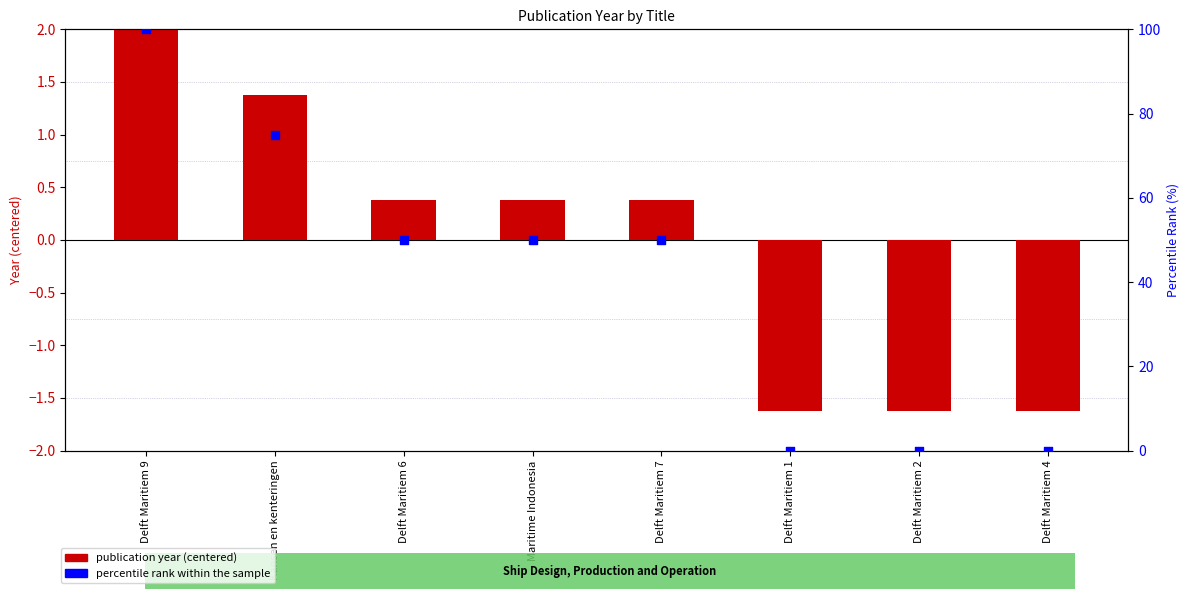

What are all the series names shown in the legend?

publication year (centered), percentile rank within the sample